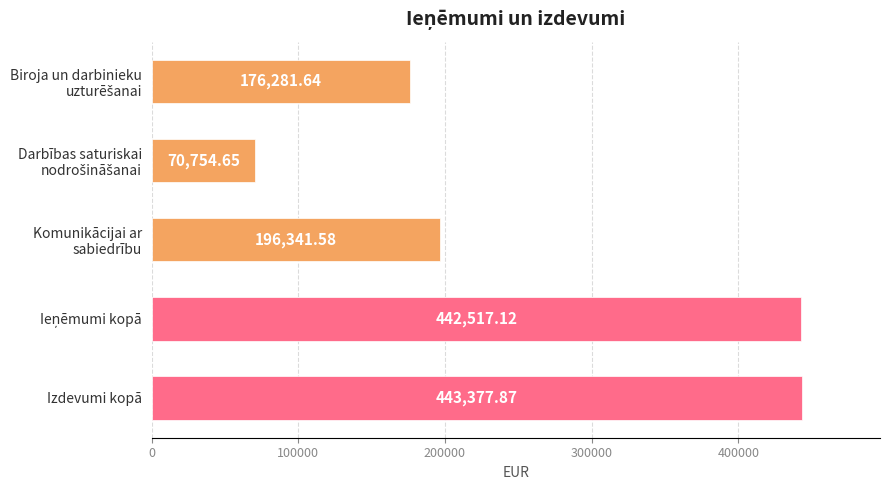

What is the sum of all values?

1329272.9